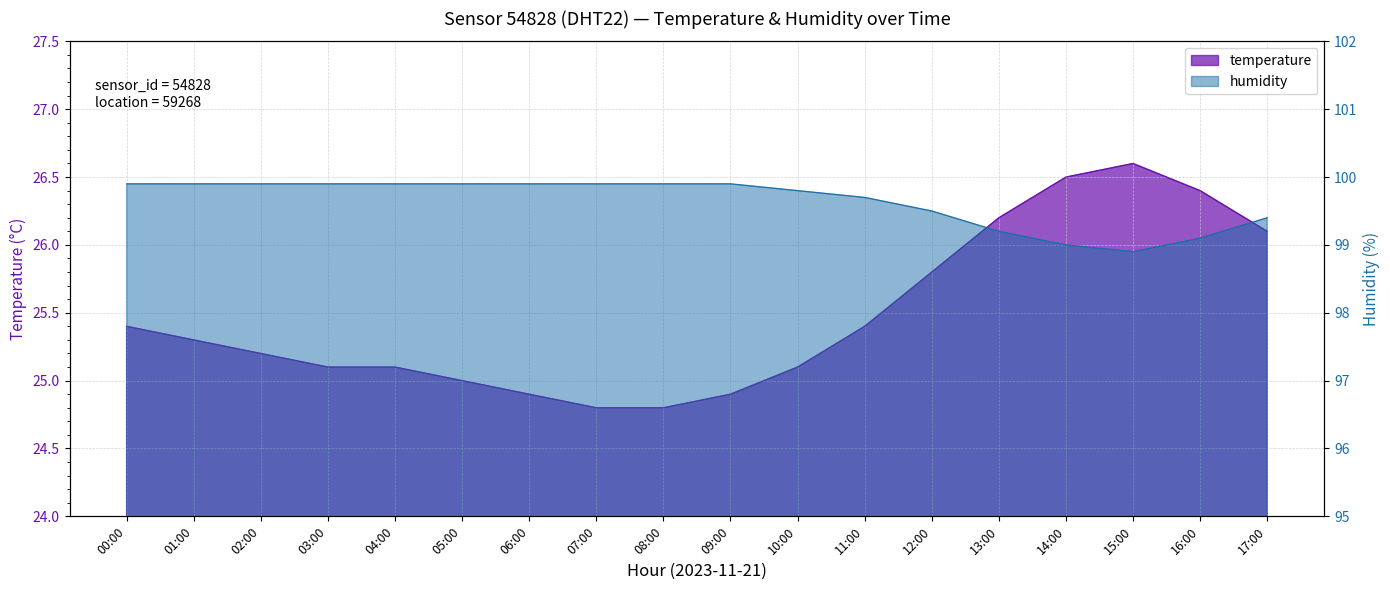

Reading left to right, transcribe all the data shown in this chart.

temperature: 00:00=25.4	01:00=25.3	02:00=25.2	03:00=25.1	04:00=25.1	05:00=25.0	06:00=24.9	07:00=24.8	08:00=24.8	09:00=24.9	10:00=25.1	11:00=25.4	12:00=25.8	13:00=26.2	14:00=26.5	15:00=26.6	16:00=26.4	17:00=26.1
humidity: 00:00=99.9	01:00=99.9	02:00=99.9	03:00=99.9	04:00=99.9	05:00=99.9	06:00=99.9	07:00=99.9	08:00=99.9	09:00=99.9	10:00=99.8	11:00=99.7	12:00=99.5	13:00=99.2	14:00=99.0	15:00=98.9	16:00=99.1	17:00=99.4